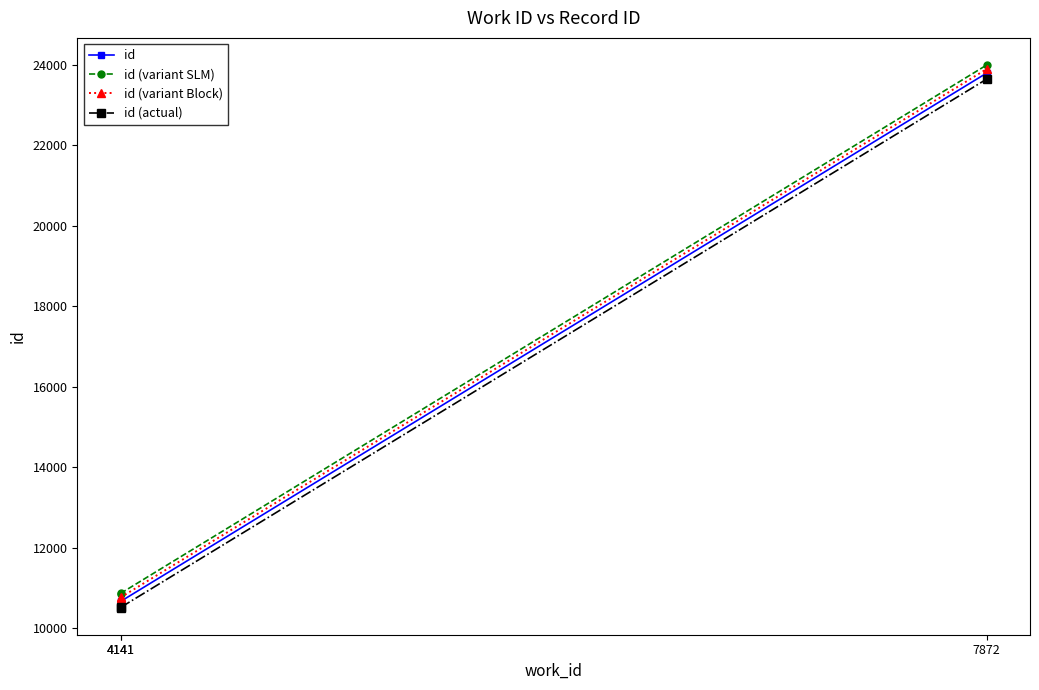

What is the minimum value shown in the chart?

10508